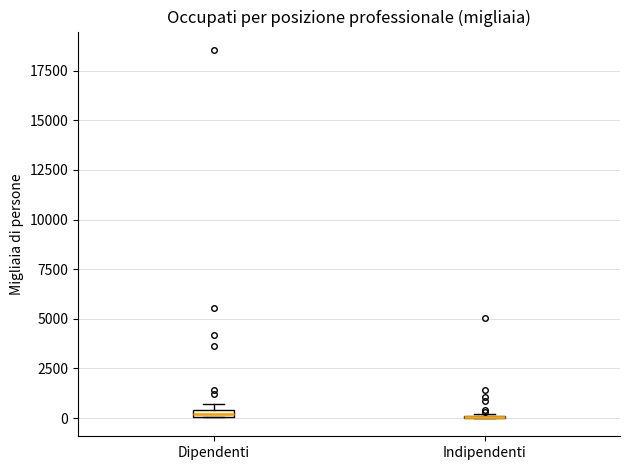

Where is the lower edge of the box for Dipendenti on the y-axis? The values are not printed on the chart, so give them approximately, as read against the axis.

0